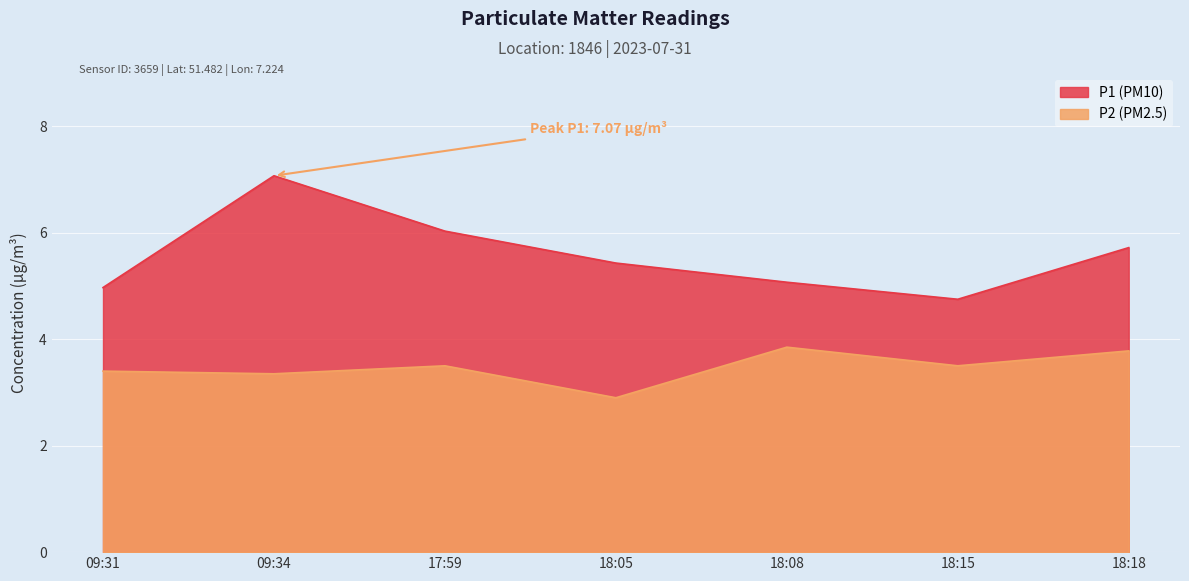

Rank the series at 17:59 from highest to lowest value.

P1, P2